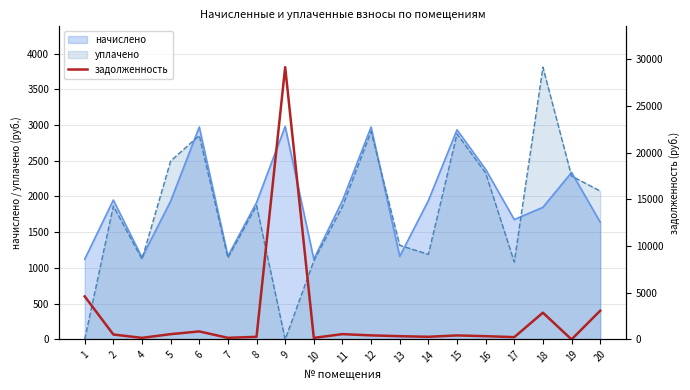

The chart shows a value of 2859.4 at 18. True or false?

True